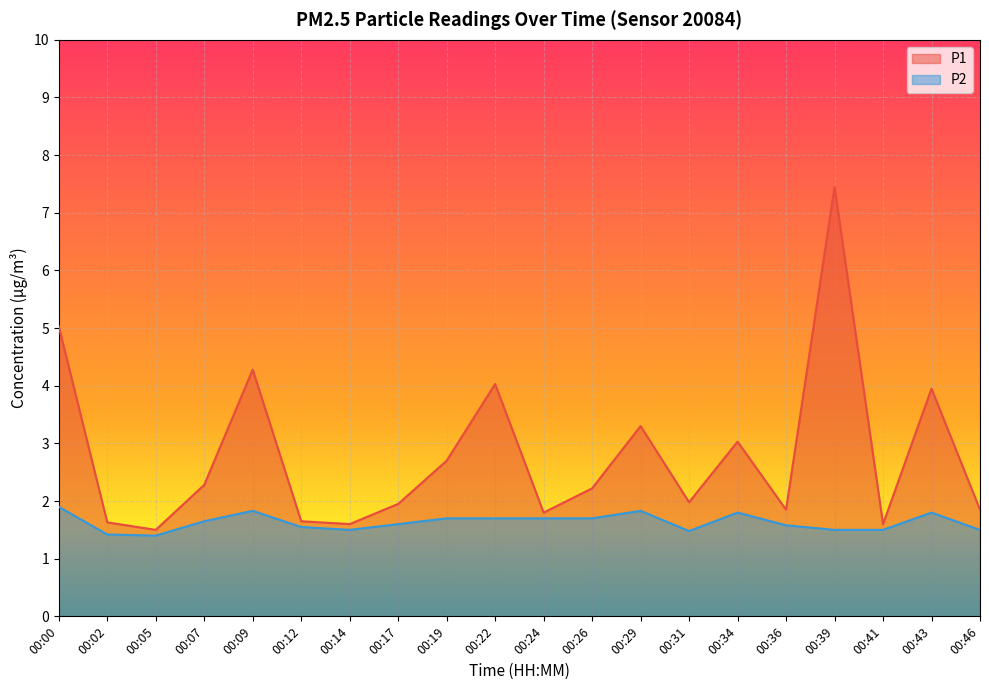

True or false: P1 and P2 intersect in this chart.

False